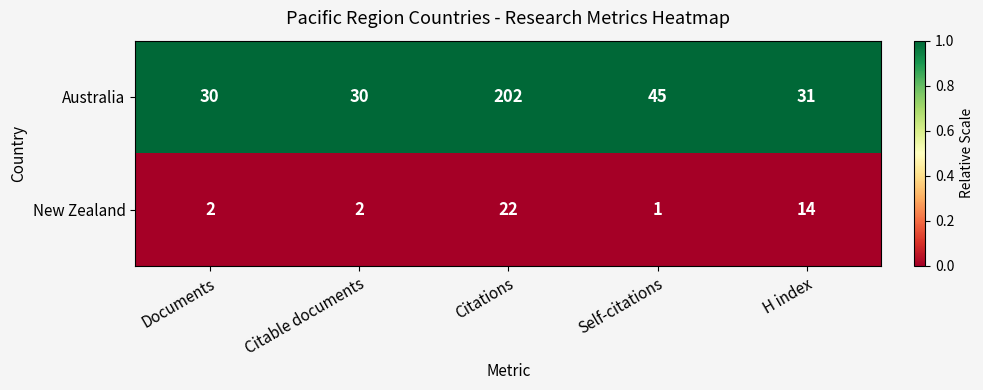

The New Zealand series shows 1 at Citable documents. True or false?

False